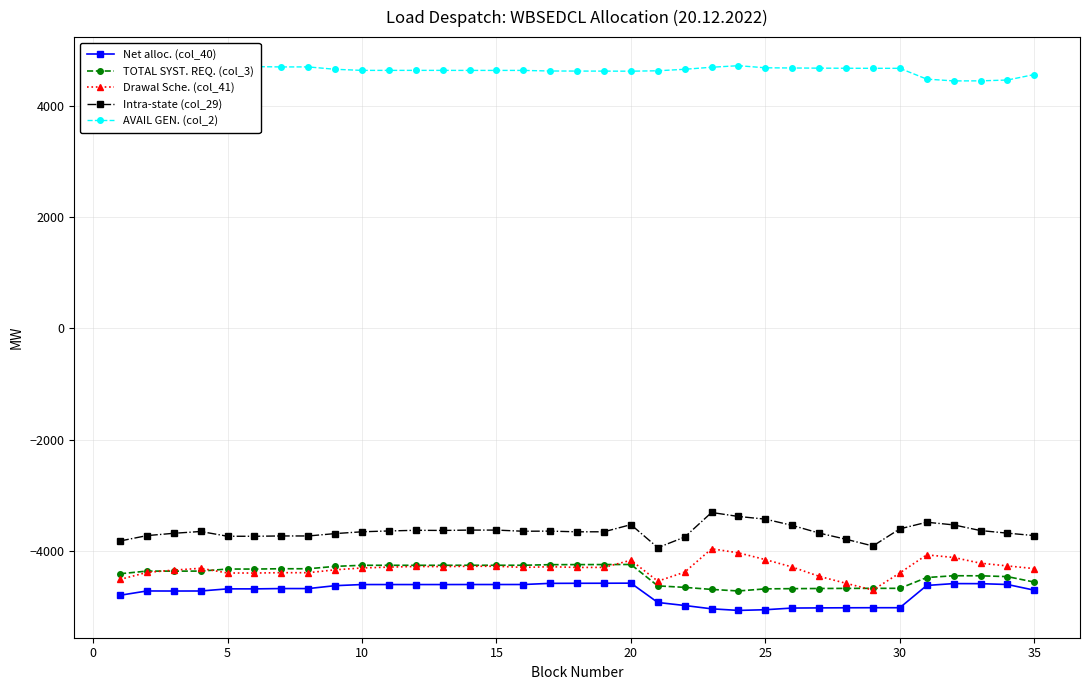

What is the highest value of the AVAIL GEN. (col_2) series?

4745.5